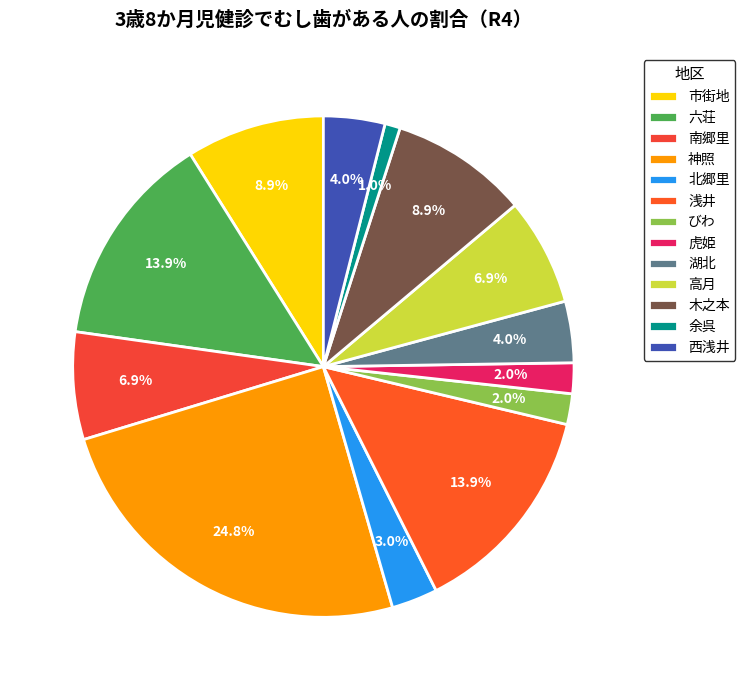

Between 南郷里 and 浅井, which is larger?

浅井